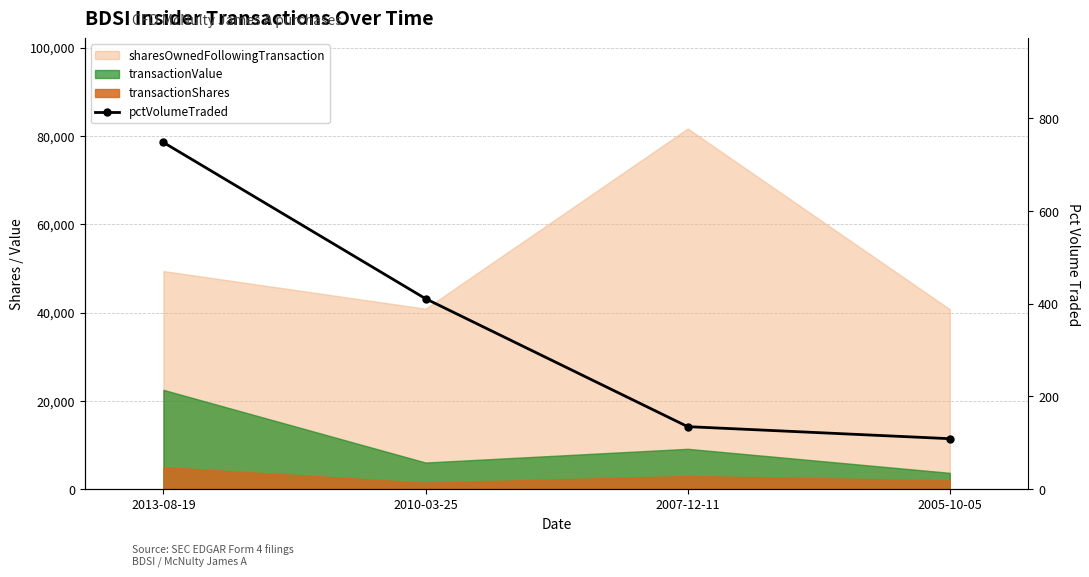

The chart shows a value of 135 at 2007-12-11. True or false?

True